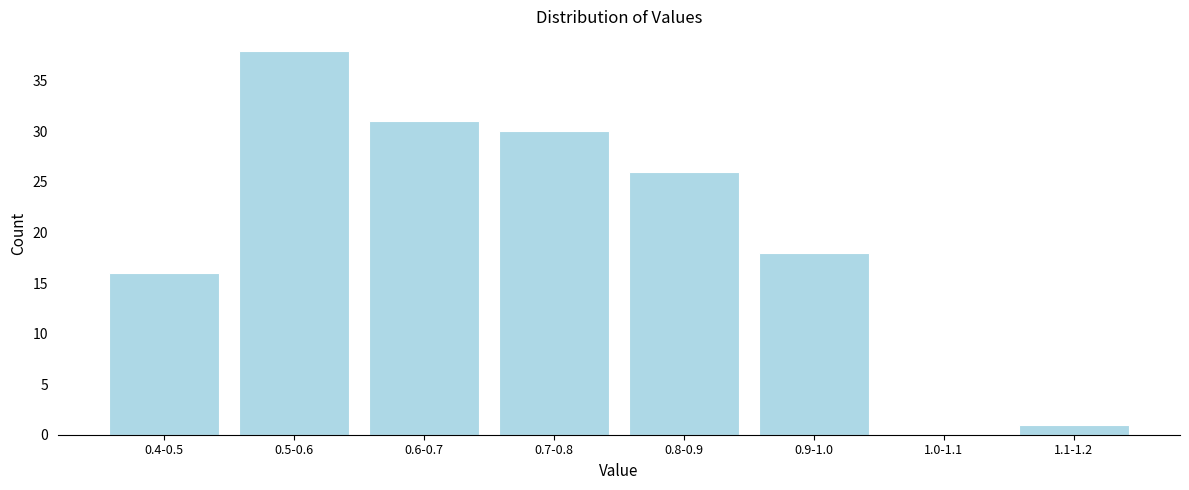

Reading right to left, list all the values displayed in this chart.

1.1-1.2=1	1.0-1.1=0	0.9-1.0=18	0.8-0.9=26	0.7-0.8=30	0.6-0.7=31	0.5-0.6=38	0.4-0.5=16